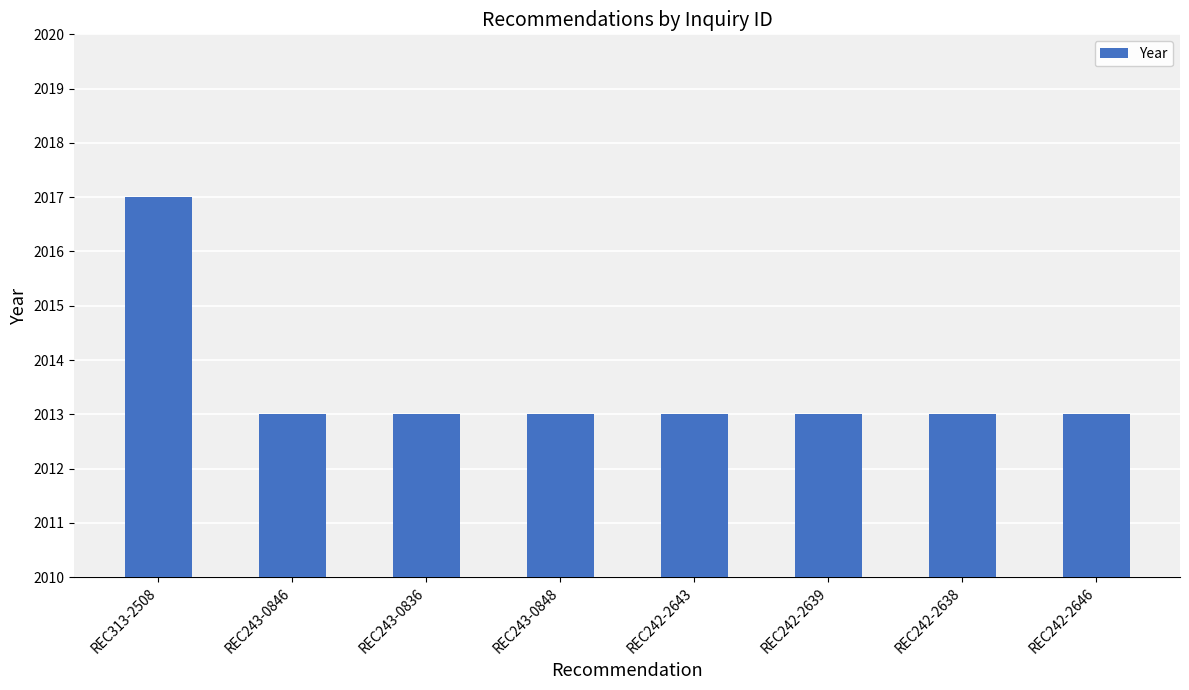

Approximately how many times larger is the value at REC243-0848 compared to REC243-0836?

1.0